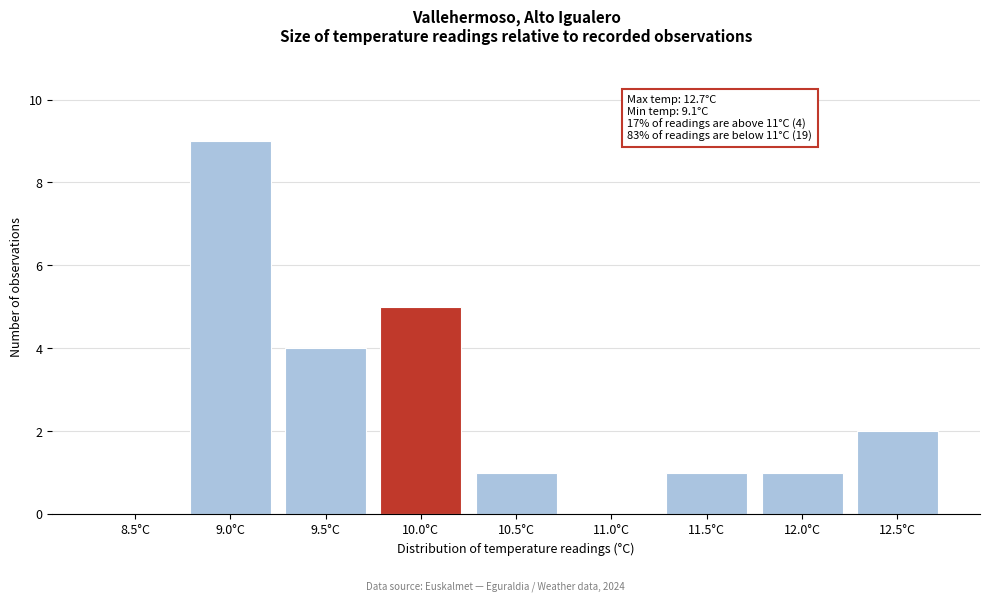

Reading right to left, list all the values displayed in this chart.

12.5°C=2	12.0°C=1	11.5°C=1	11.0°C=0	10.5°C=1	10.0°C=5	9.5°C=4	9.0°C=9	8.5°C=0